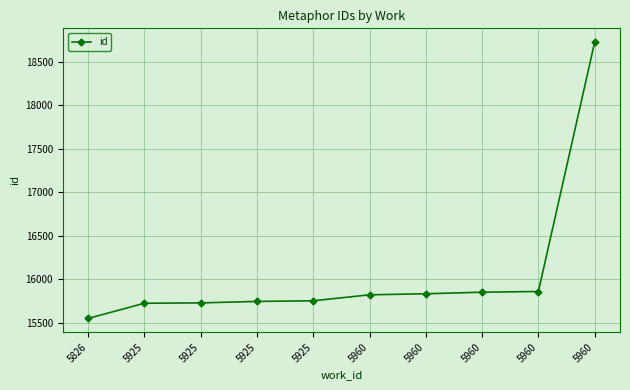

At which label does the data first exceed 15819?

5960